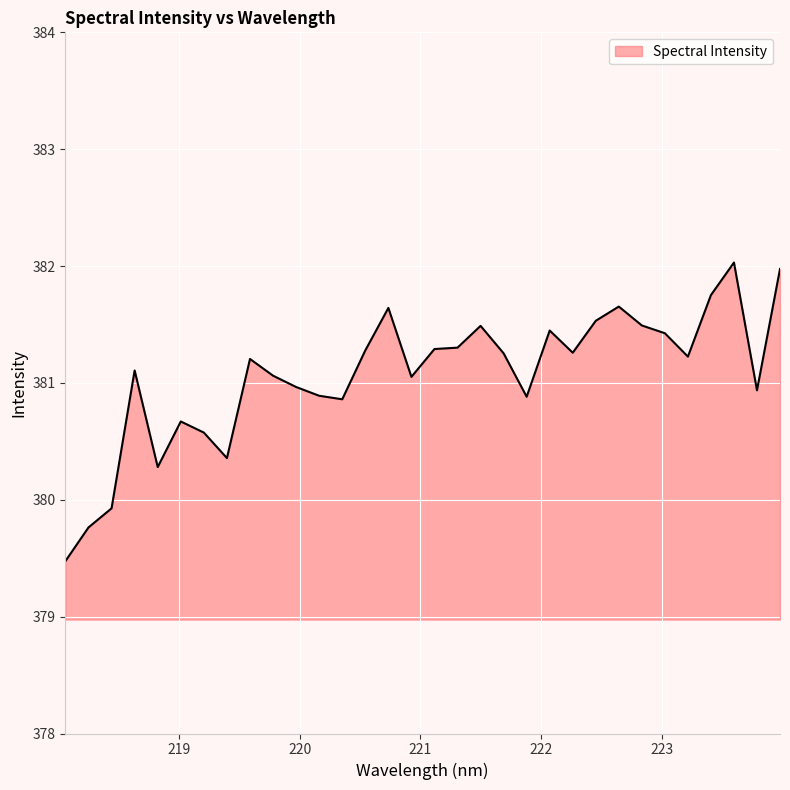

Does the chart display data point markers on the line(s)?

No